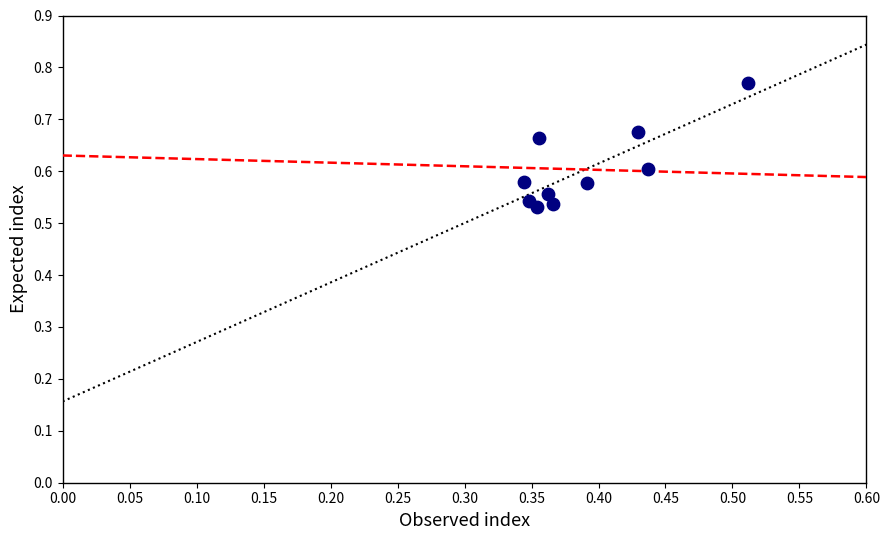

What is the average X value?

0.4